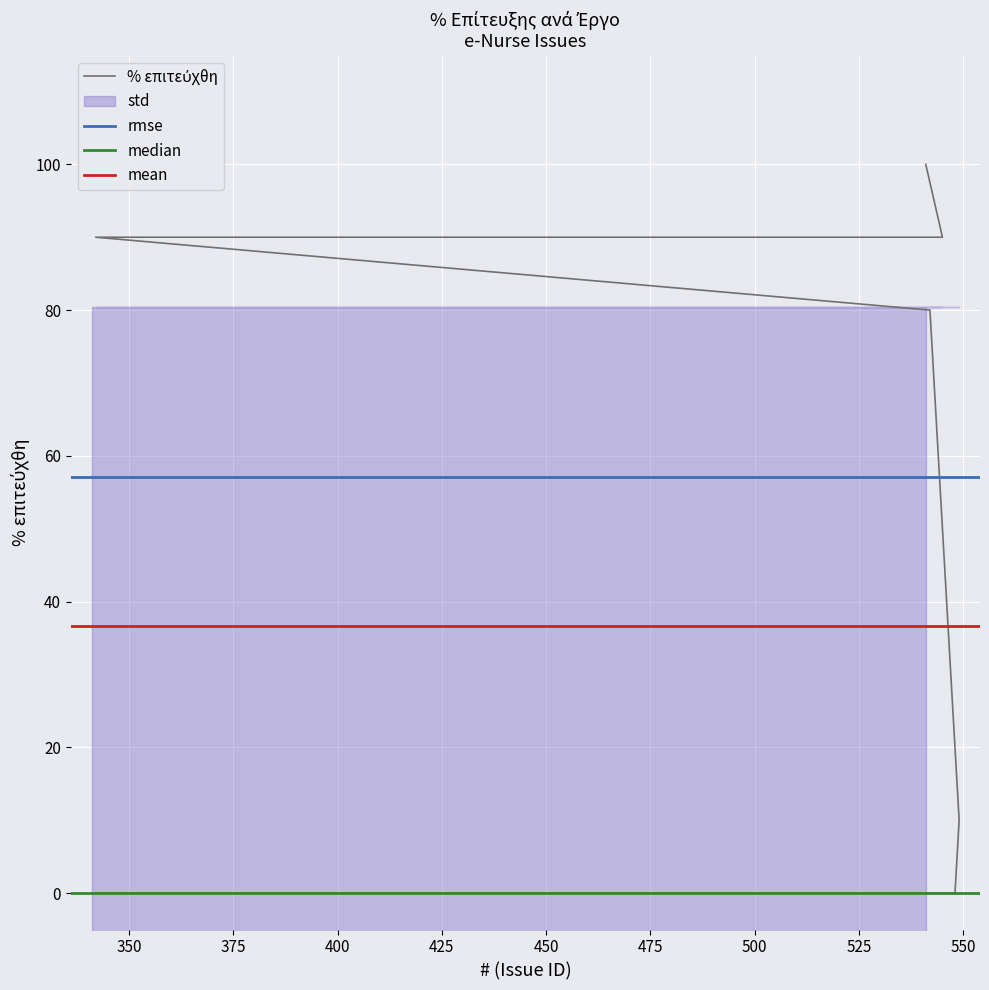

What is the sum of all values?

550